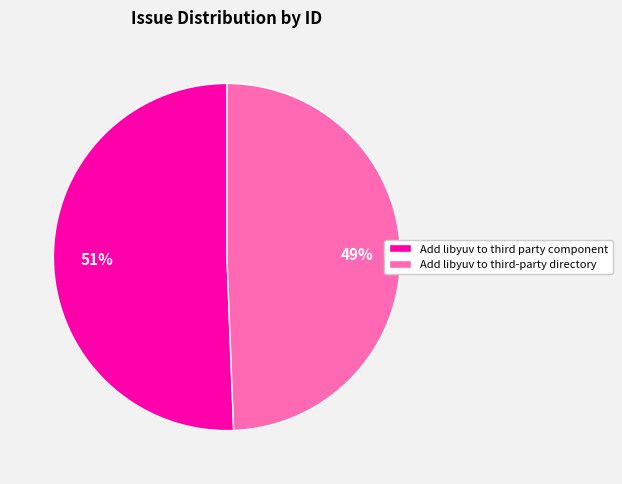

How many slices are in this pie chart?

2